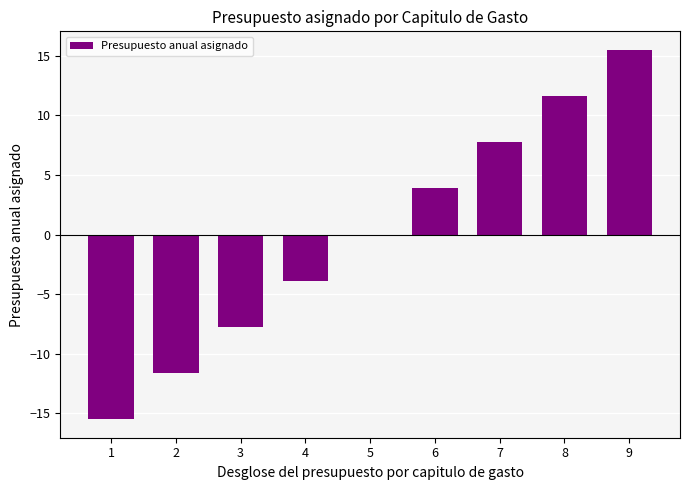

What is the change in value from 2 to 4?

+7.7